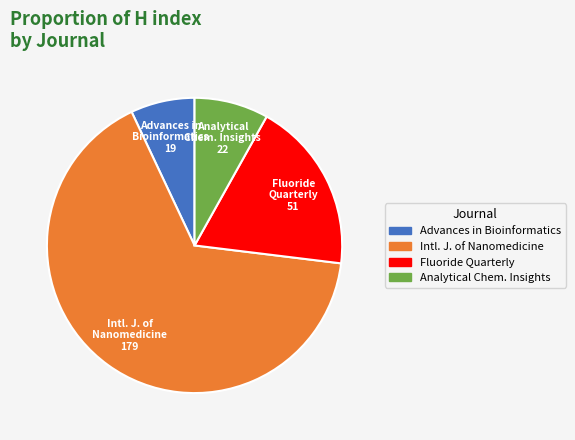

Is there any slice that represents more than half of the pie?

Yes